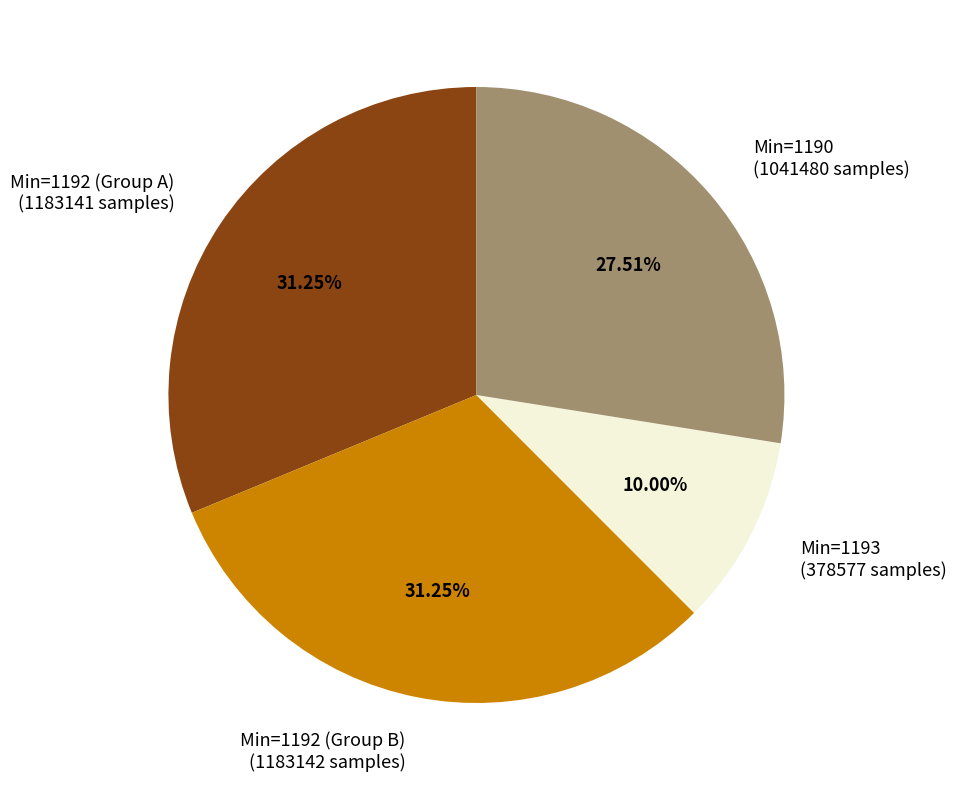

Does Min=1192 (Group A) (1183141 samples) represent more than half of the total?

No